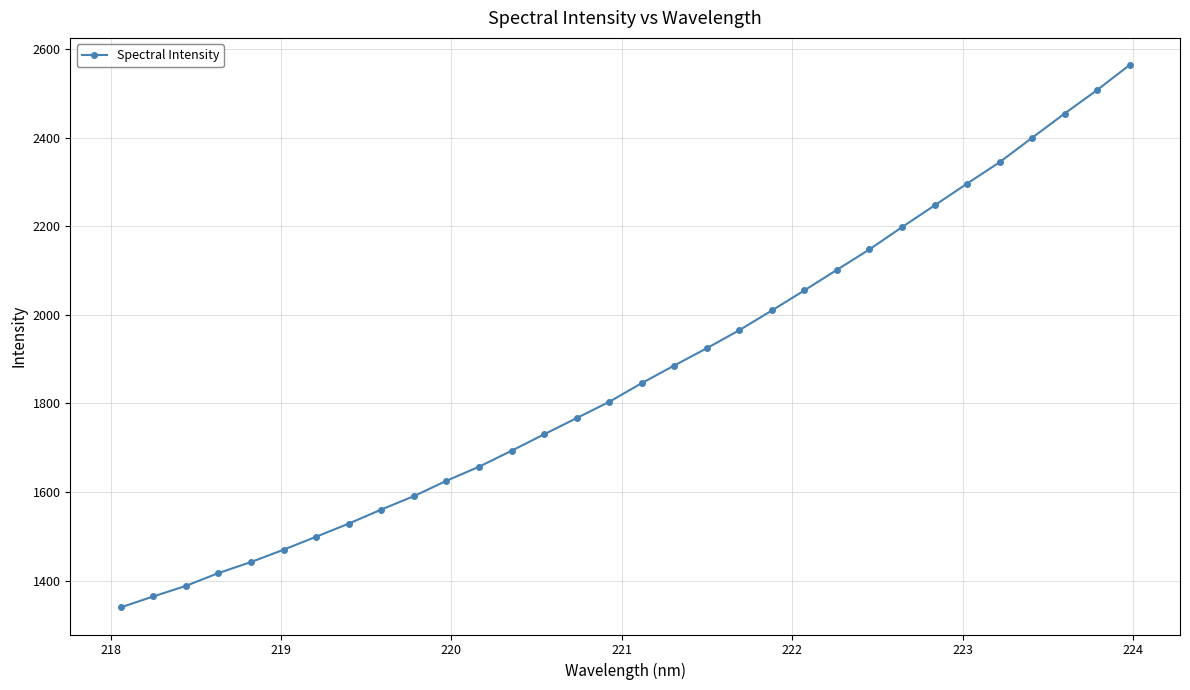

What is the value of the 1st point from the left?

1339.7